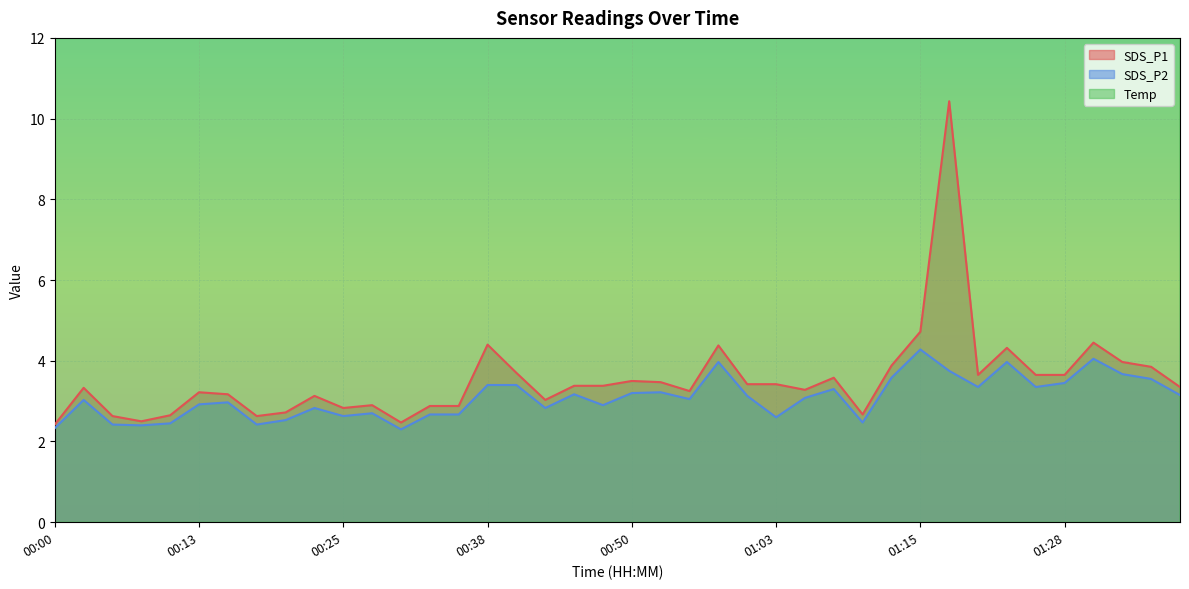

Which series has the largest total across all categories?

Temp